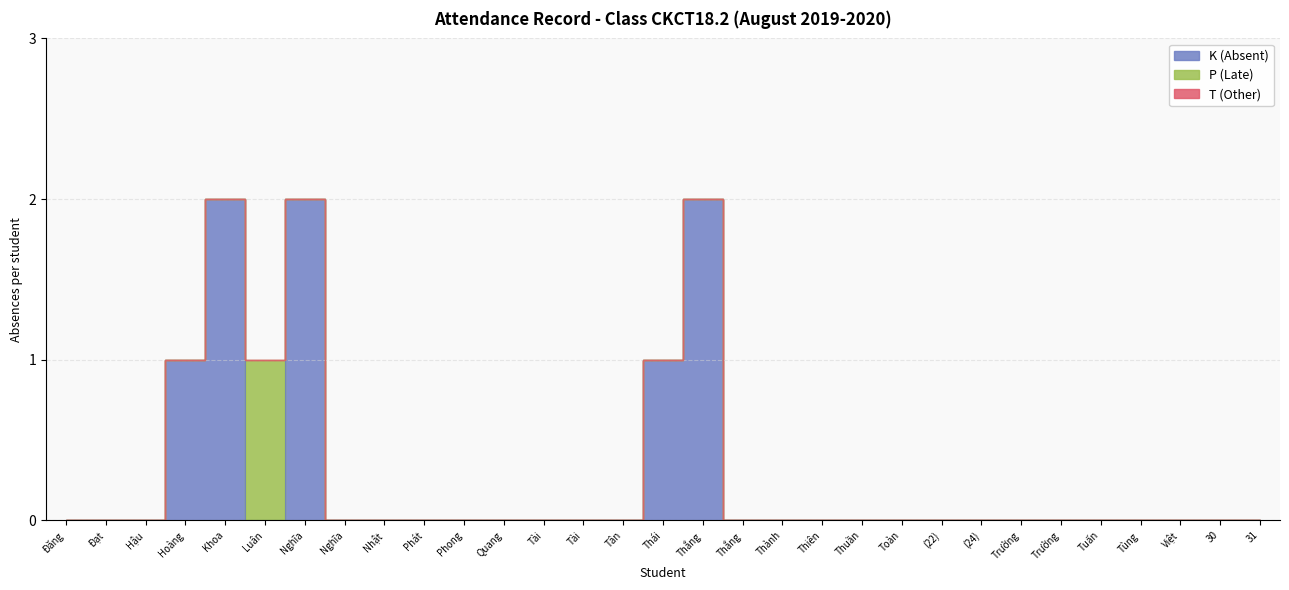

How many lines are shown in the chart?

3